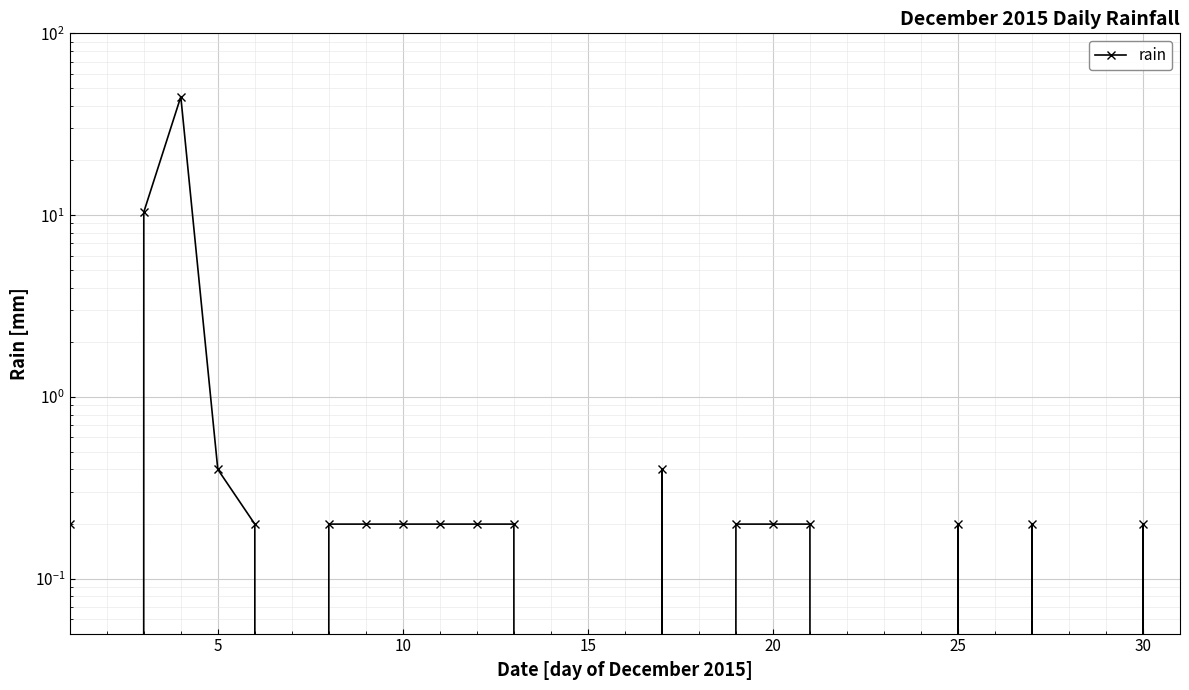

How many interior local valleys (lower than both neighbors) does the data have?

4